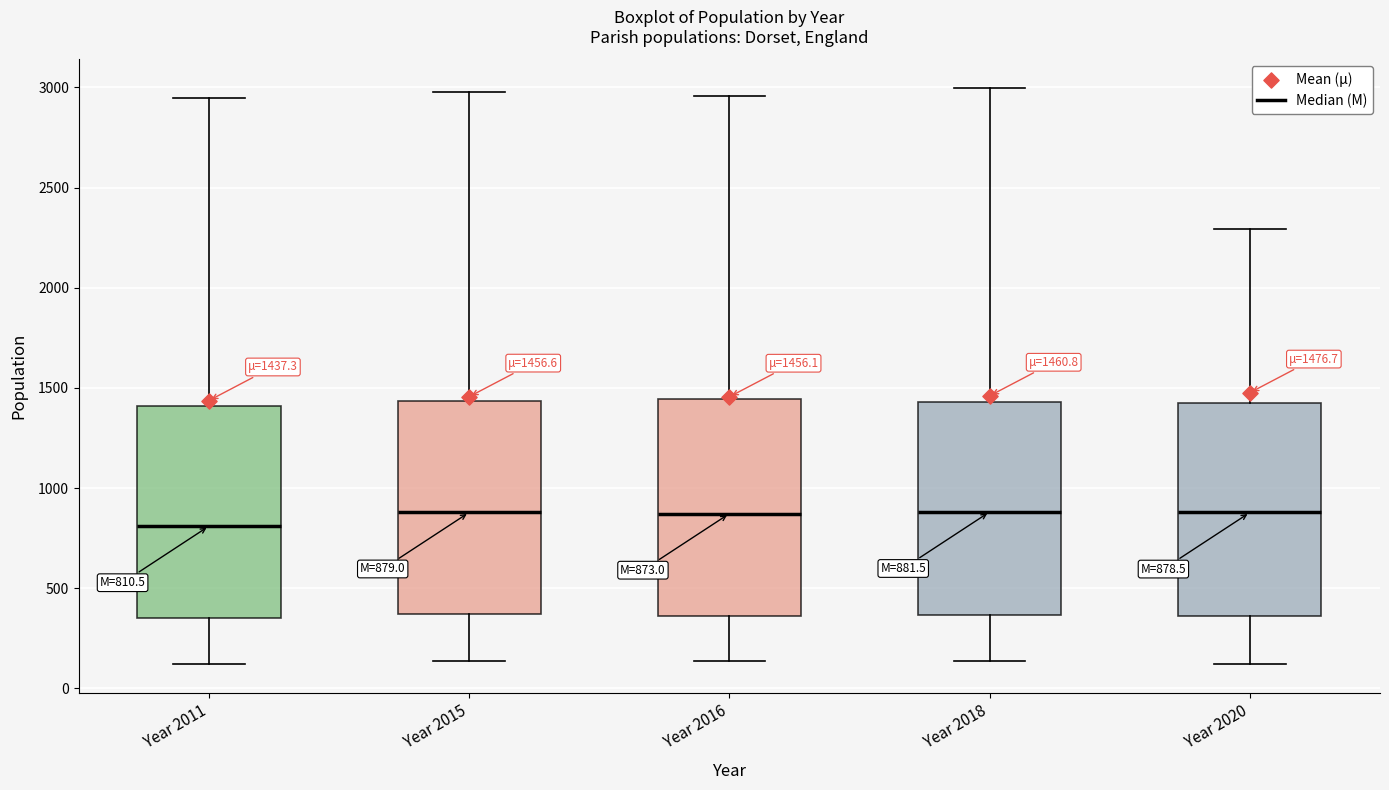

Which box has the lowest median line?

Year 2011